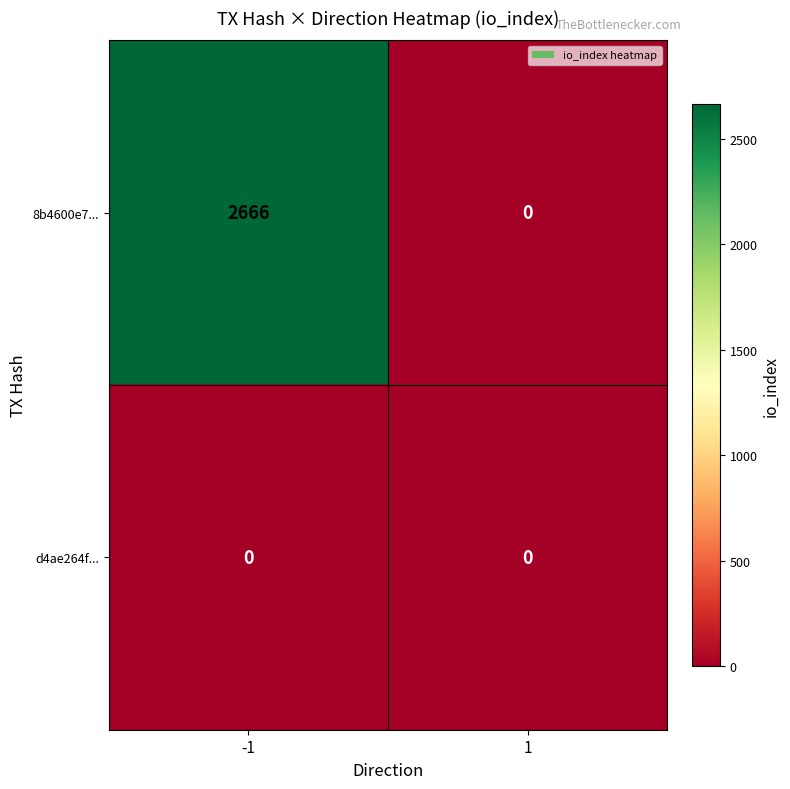

Rank the categories by 8b4600e7... value from highest to lowest.

-1, 1